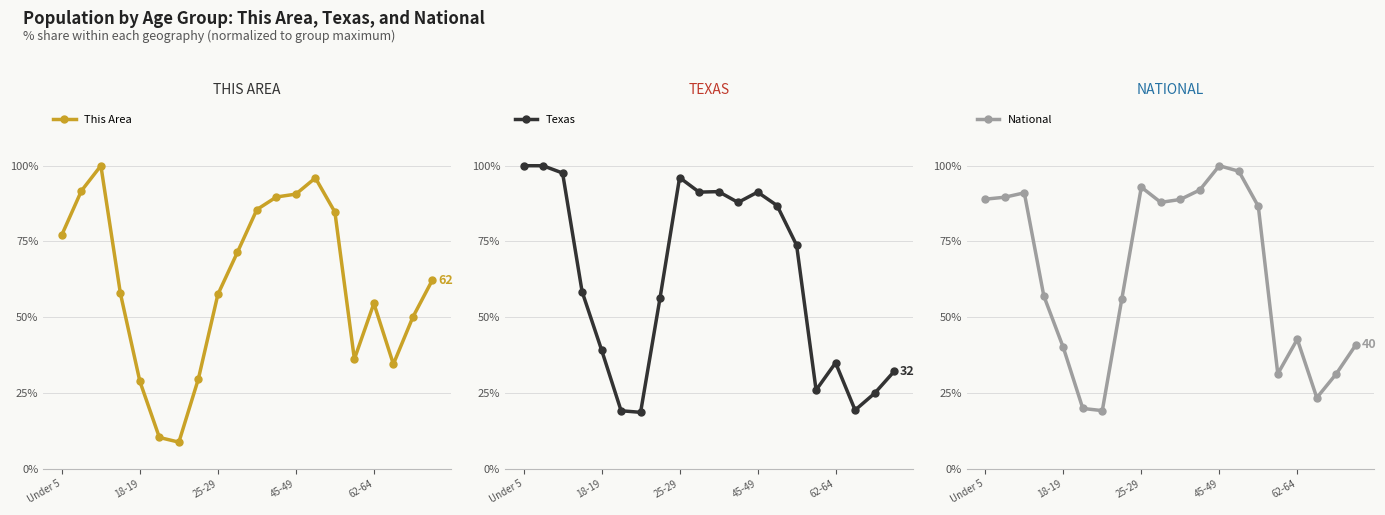

What is the total value across all series at 17?

77.3